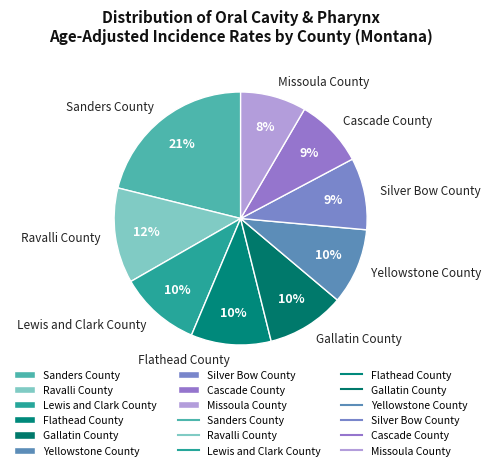

Is there a majority slice in this chart?

No